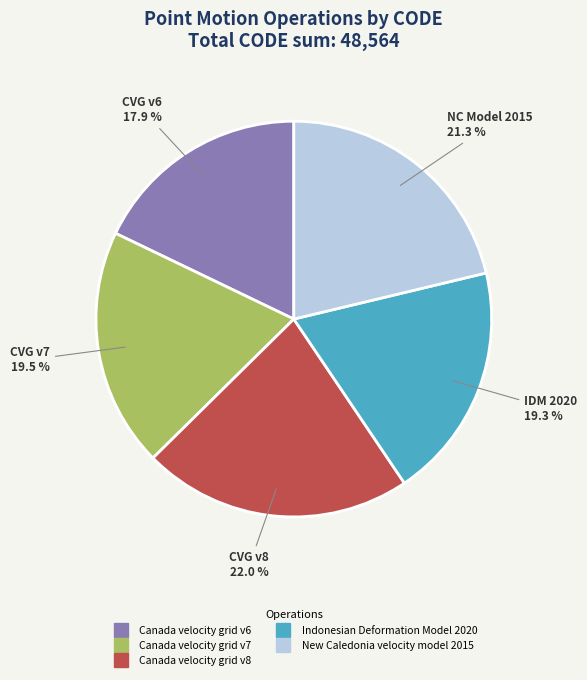

Combined, do New Caledonia velocity model 2015 and Canada velocity grid v6 account for over 50%?

No